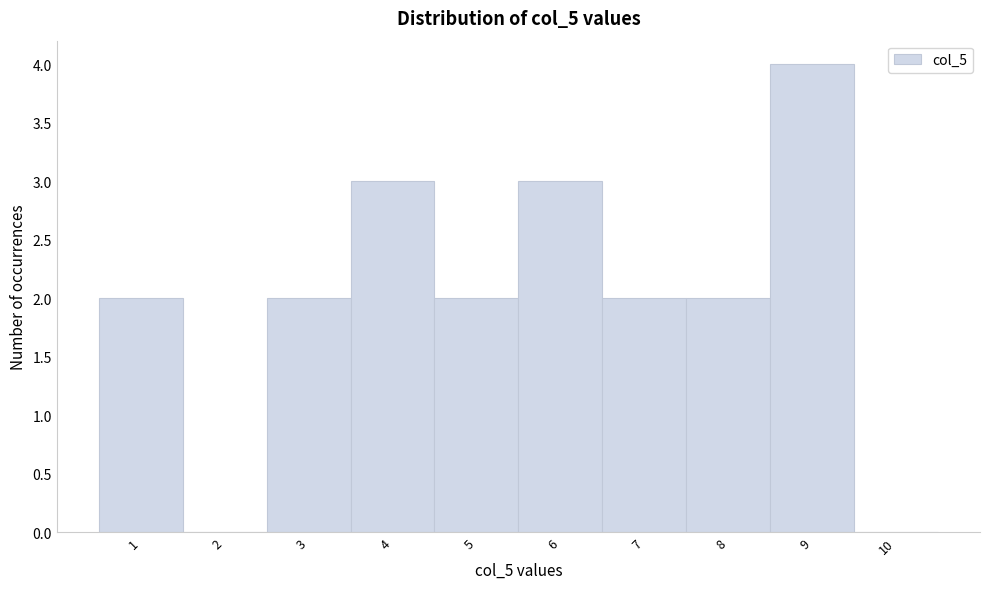

How tall is the bar that spans 8.5 to 9.5 on the x-axis? The values are not printed on the chart, so give them approximately, as read against the axis.

4